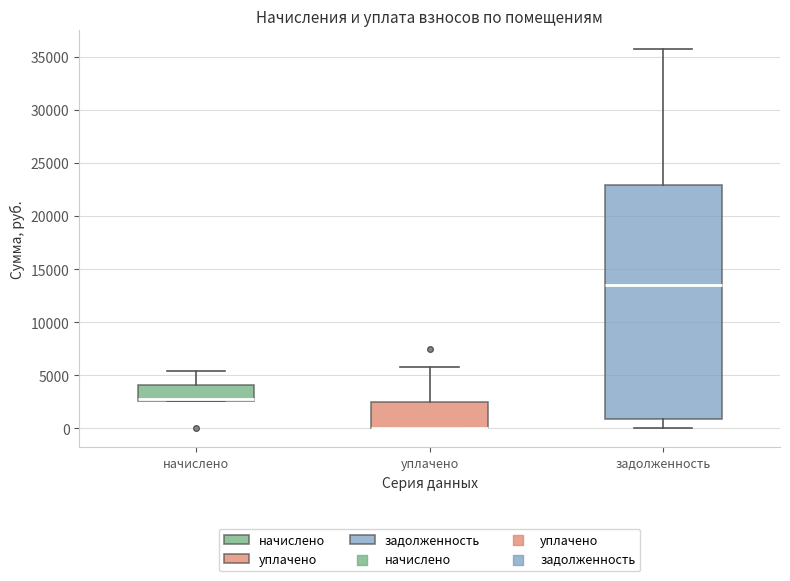

Where is the upper edge of the box for начислено on the y-axis? The values are not printed on the chart, so give them approximately, as read against the axis.

4000